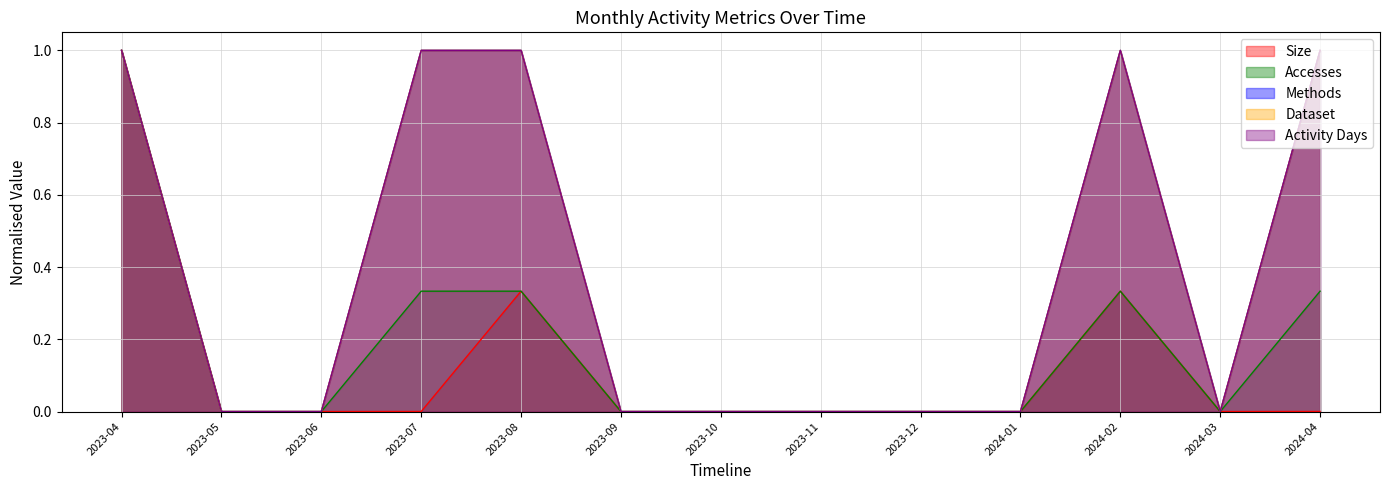

What are all the series names shown in the legend?

Size, Accesses, Methods, Dataset, Activity Days